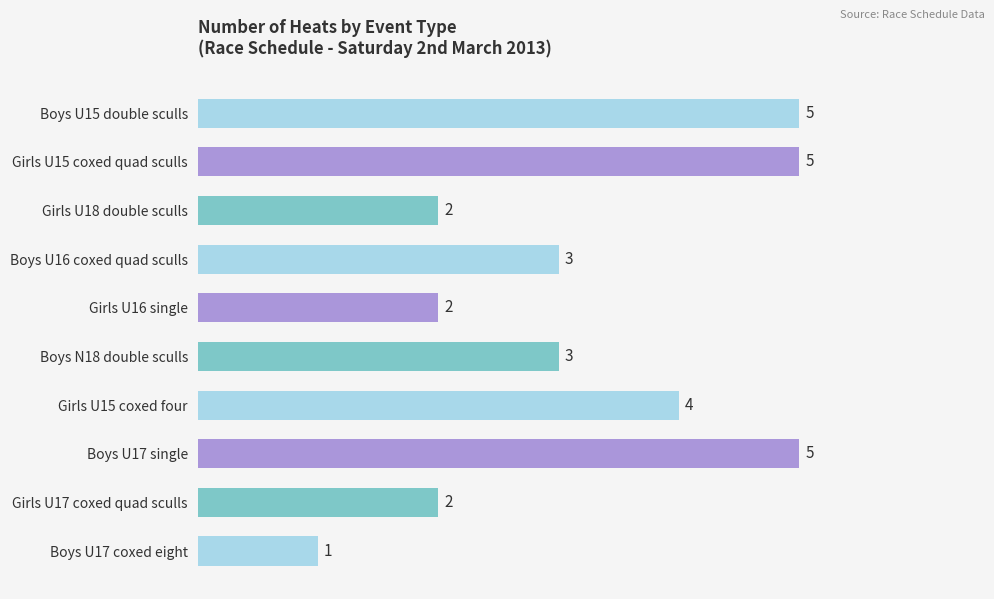

What is the average value?

3